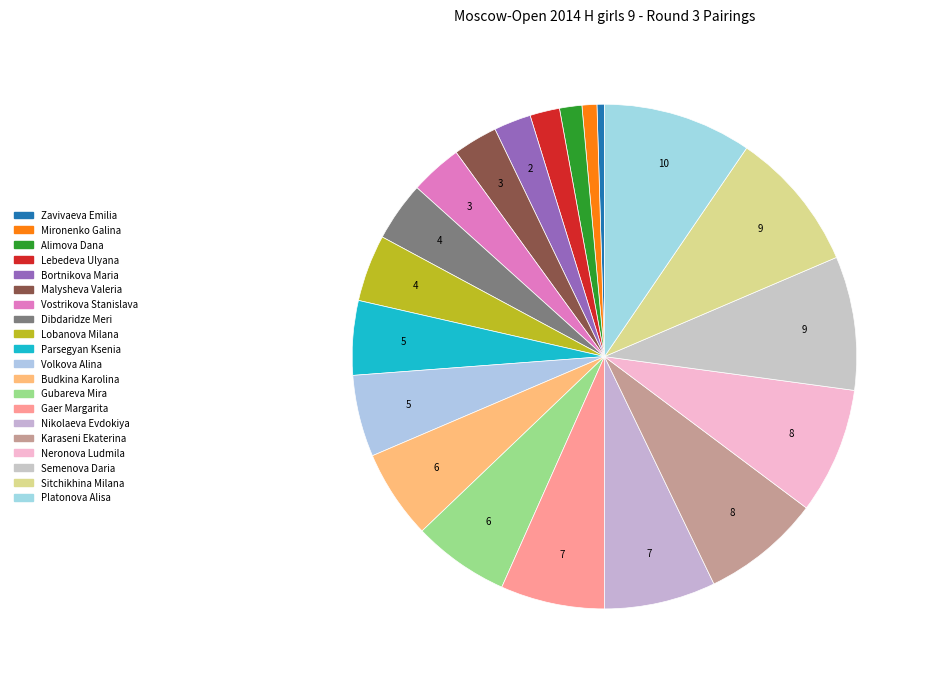

Is there any slice that represents more than half of the pie?

No